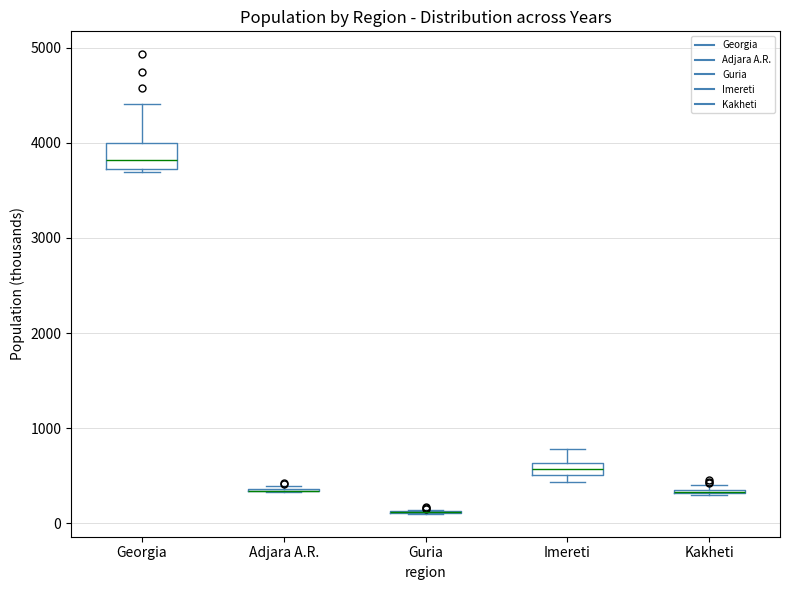

Comparing the boxes themselves (not the whiskers), which one is the tallest?

Georgia